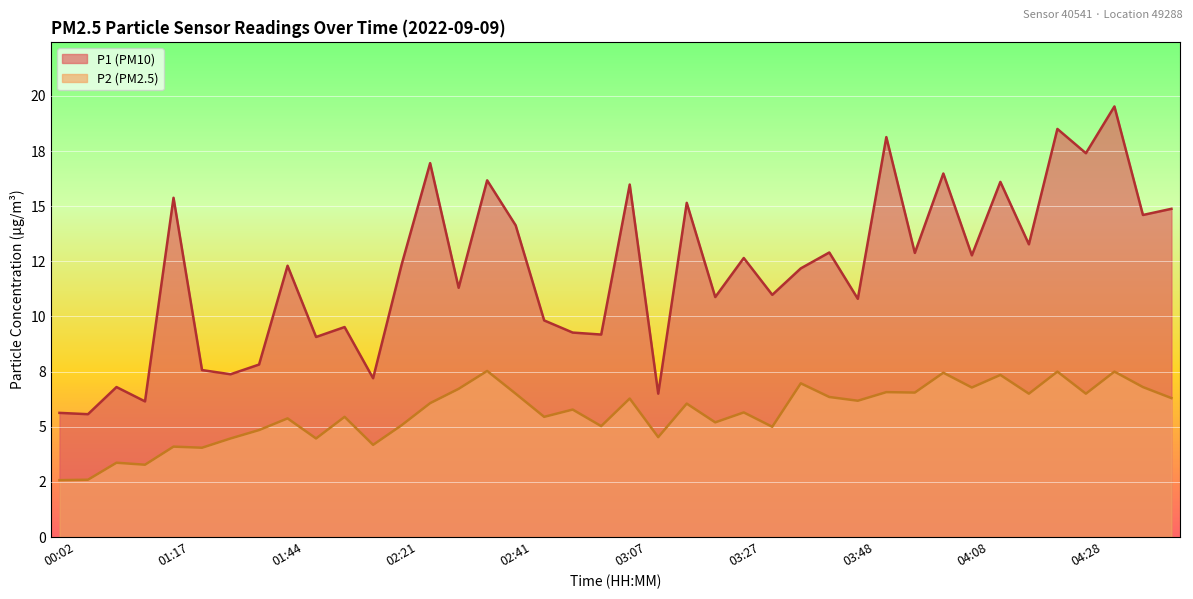

What is the total value across all series at 00:08?

8.2